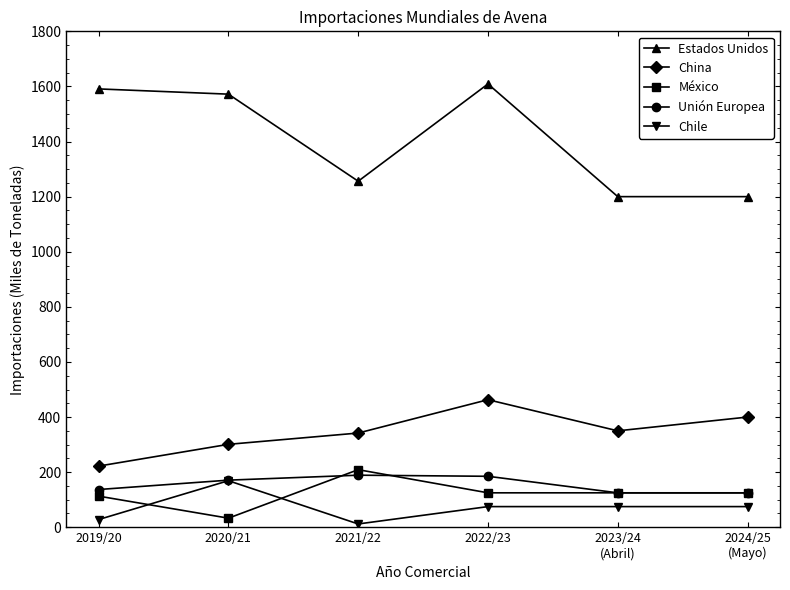

How many data points in Unión Europea are less than 171?

3